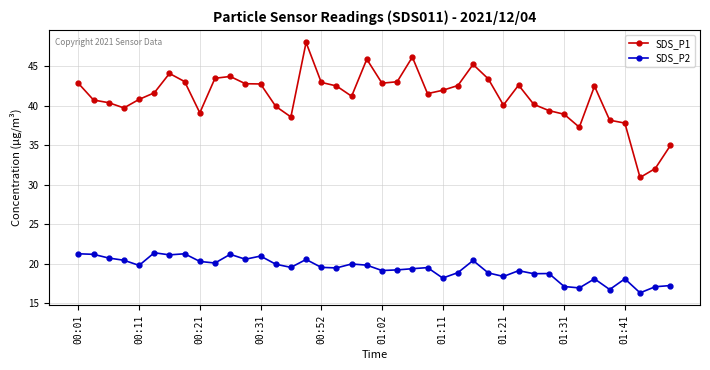

Which series has the largest range (max minus min)?

SDS_P1